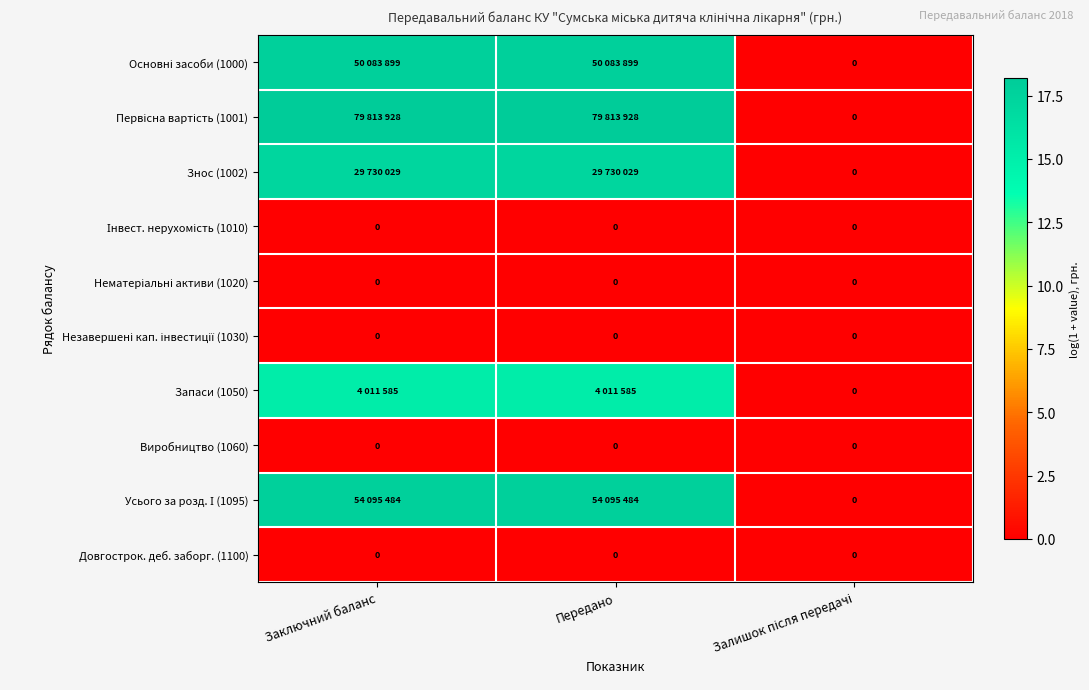

How many positive values does the Запаси (1050) series have?

2